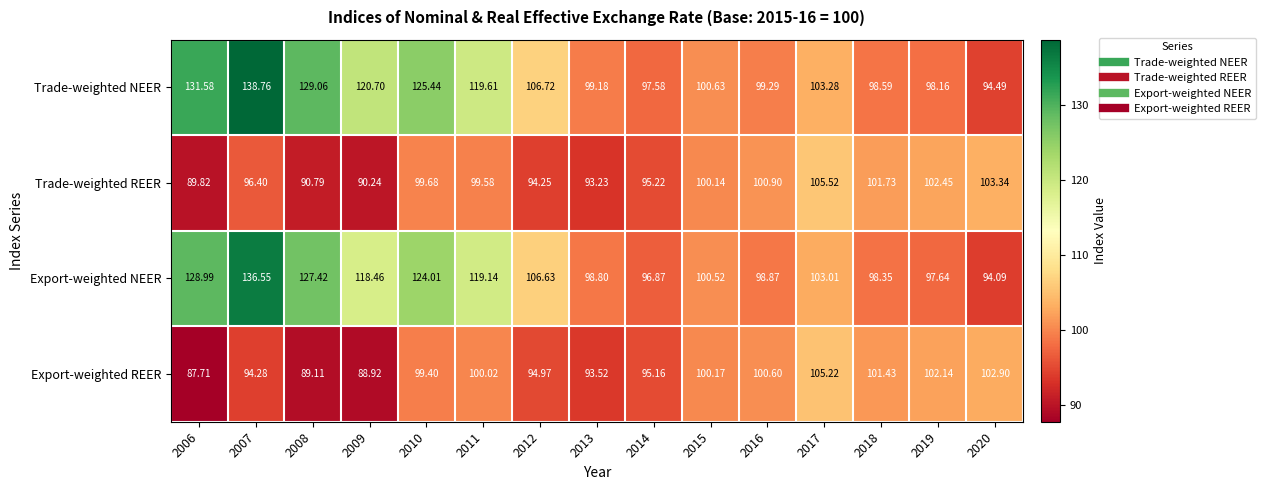

At 2015, list the series in order from largest to smallest.

Trade-weighted NEER, Export-weighted NEER, Export-weighted REER, Trade-weighted REER